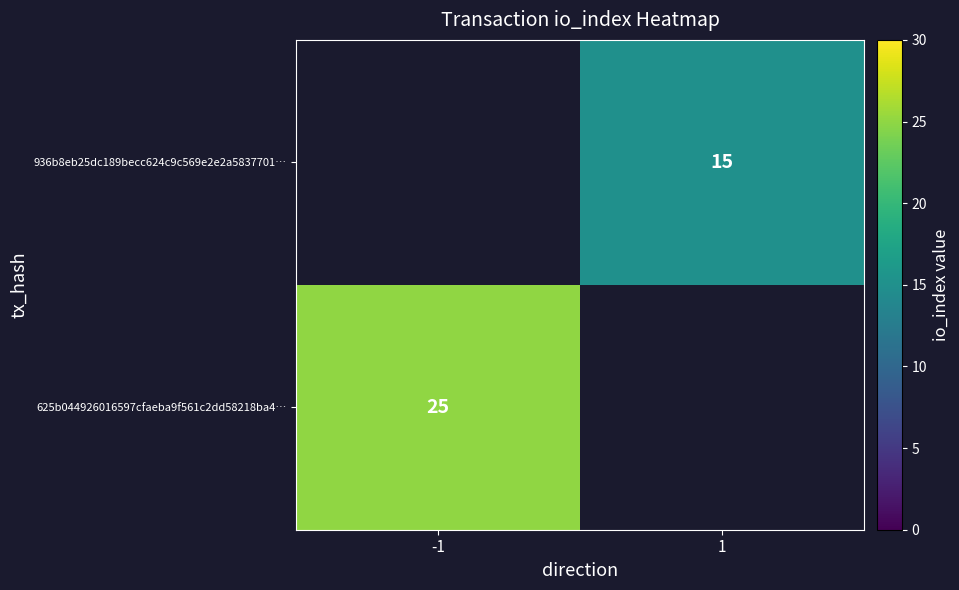

What is the minimum value shown in the chart?

15.0